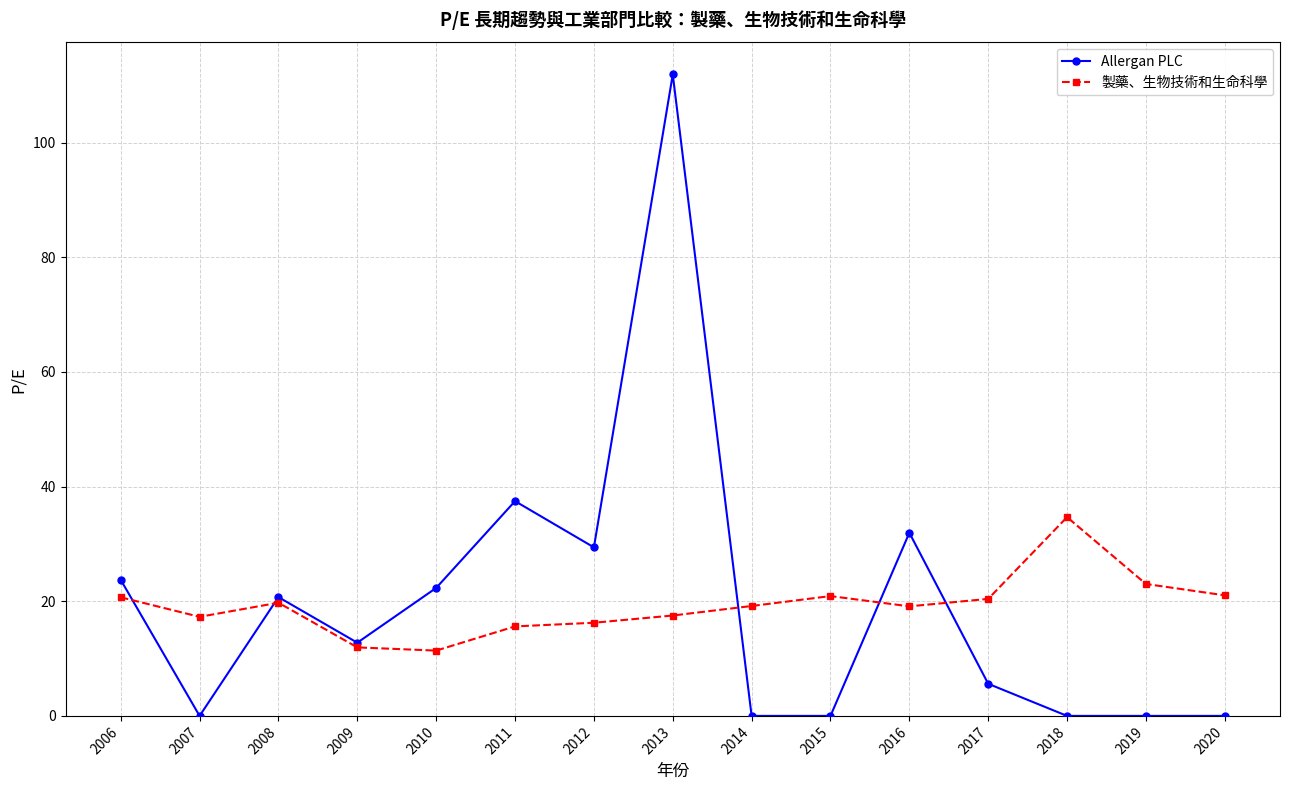

List the series in order of their peak value, lowest first.

製藥、生物技術和生命科學, Allergan PLC